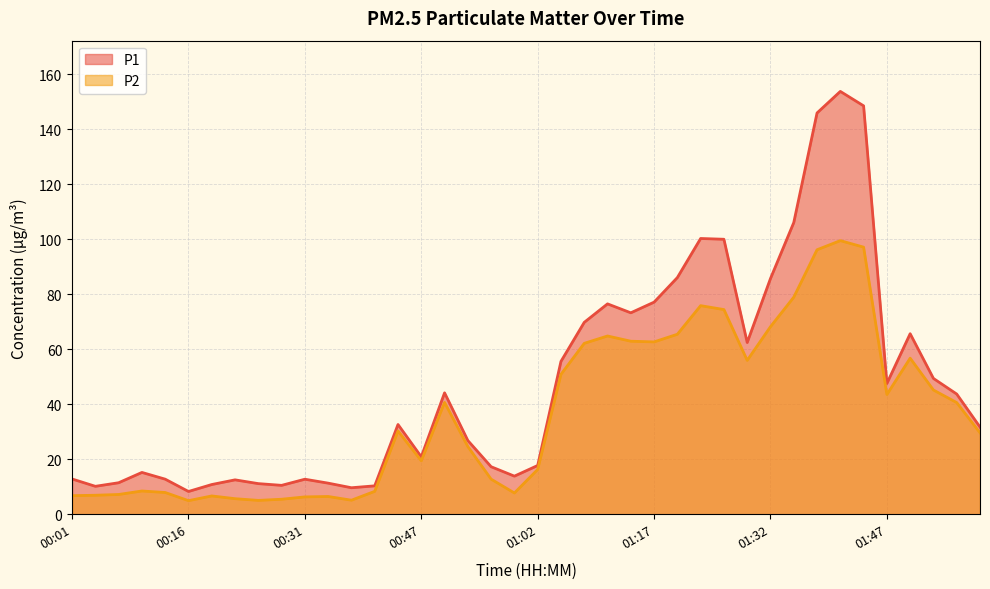

What is the maximum value for P1?

153.8